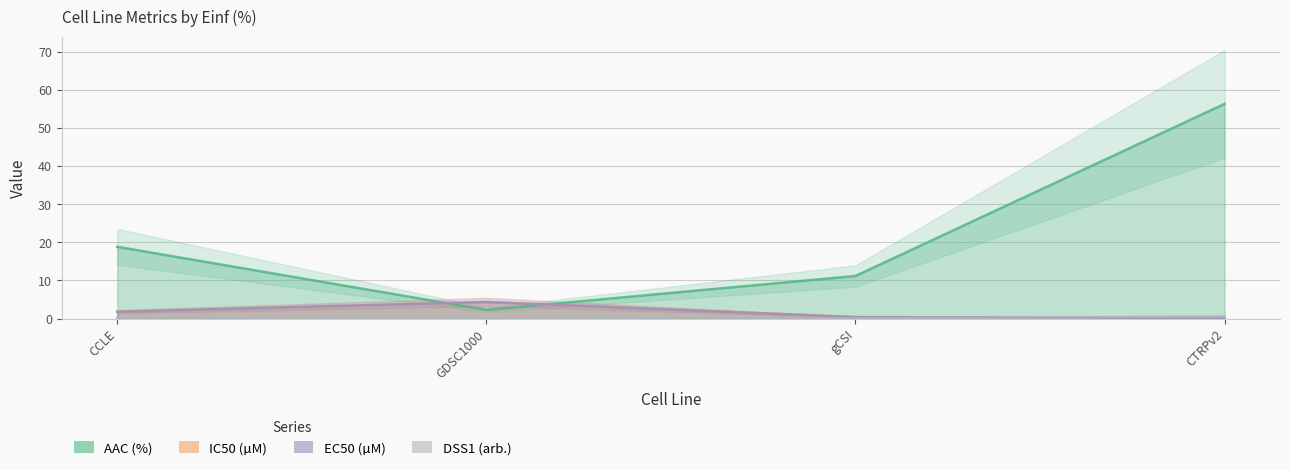

How many times do EC50 (µM) and AAC (%) cross each other?

2